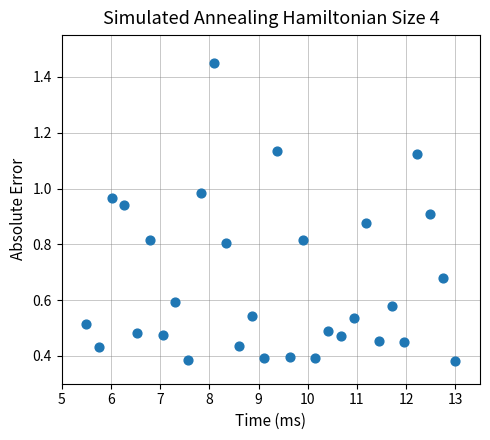

What is the range of X values (max minus min)?

7.5